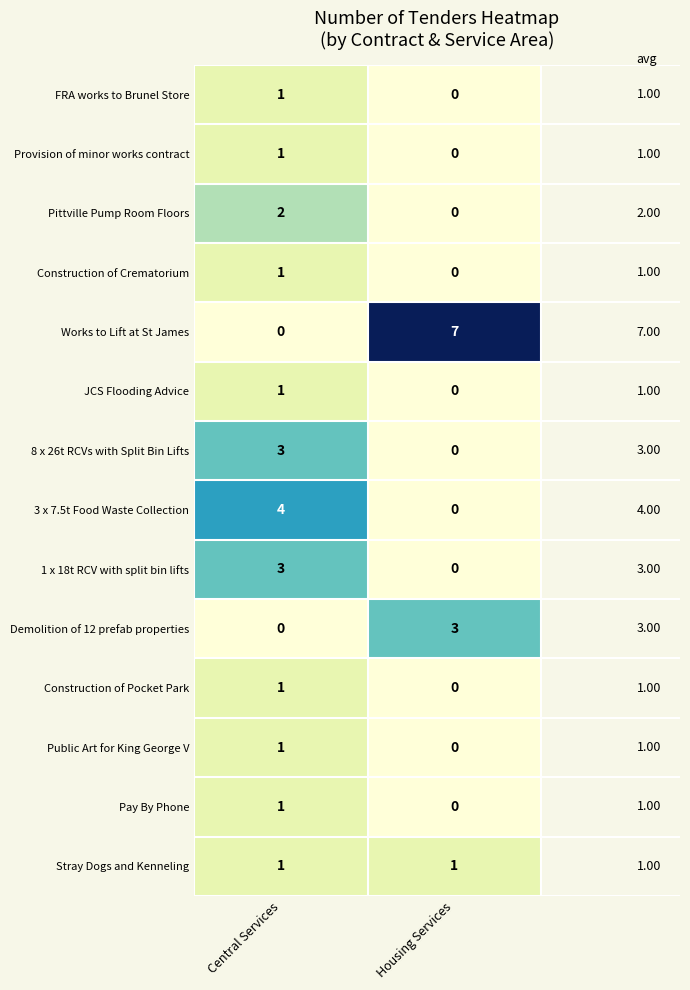

Which category has the highest value in the Demolition of 12 prefab properties series?

Housing Services